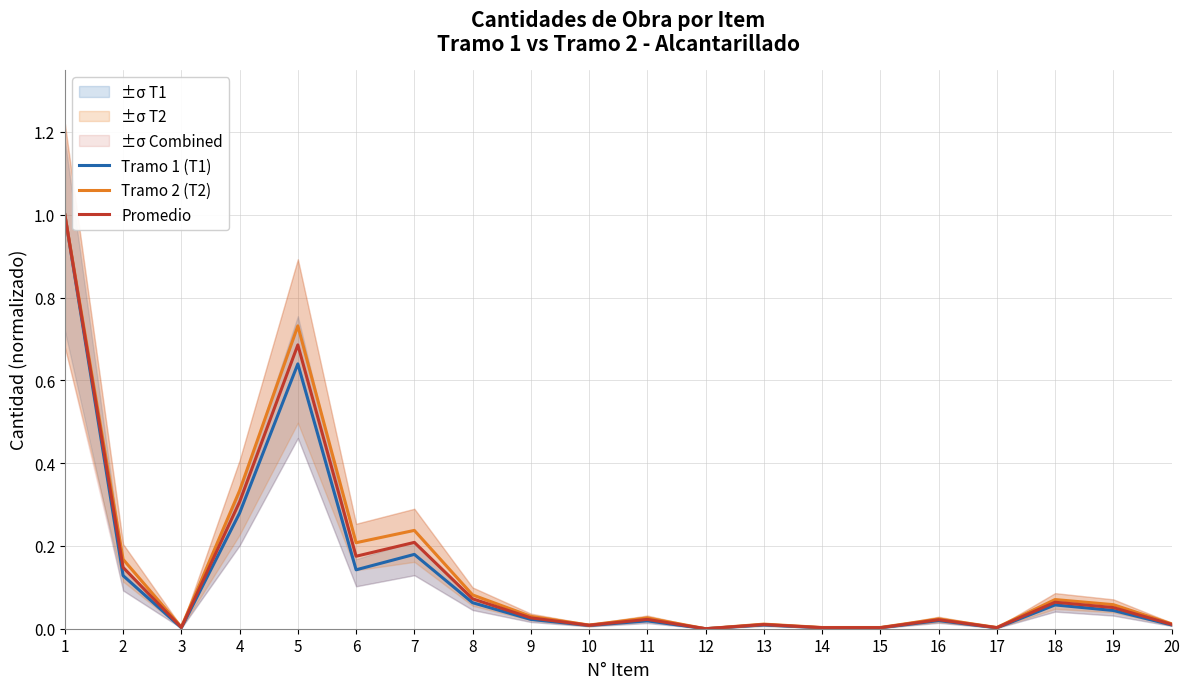

How many distinct data groups are displayed?

3